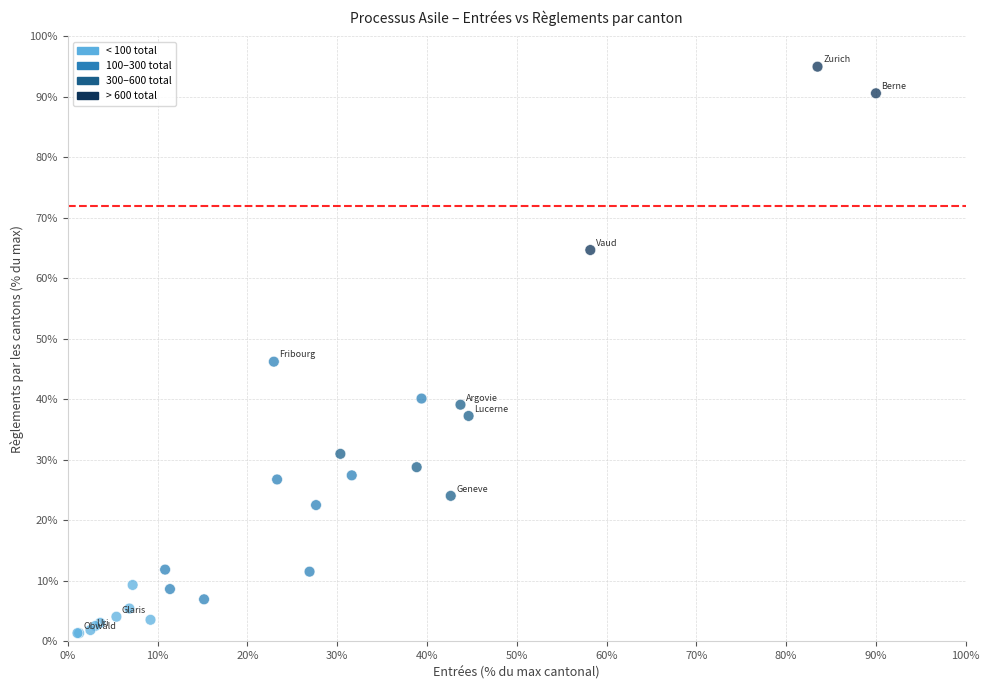

What Y value in the scatter plot is closest to 48?

46.2